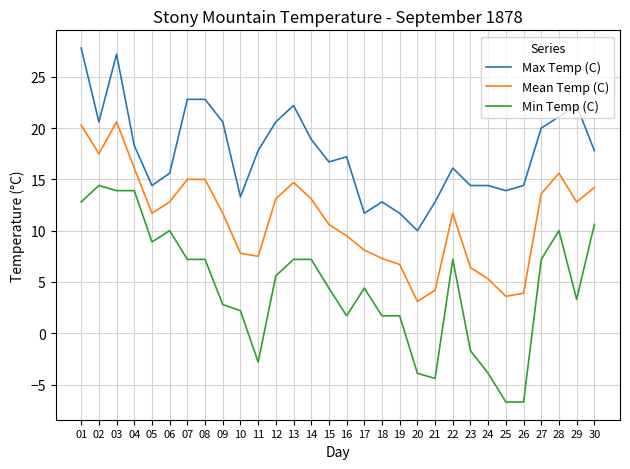

True or false: Min Temp (C) has a value of 8.8 at 12.

False